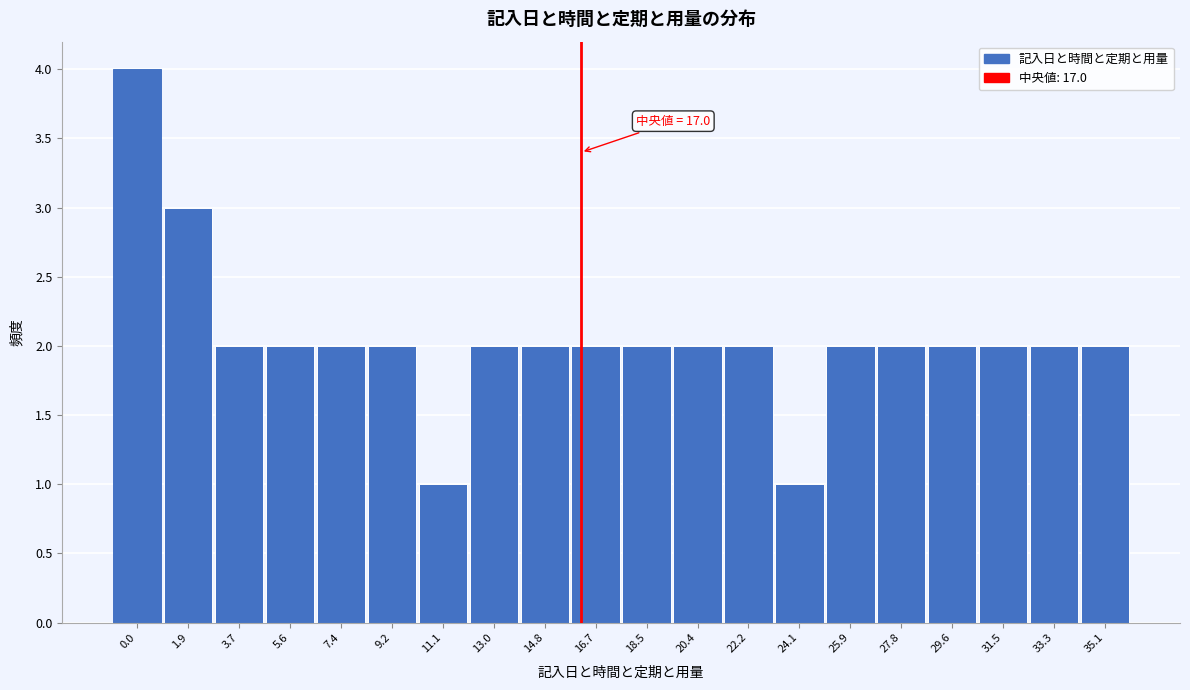

Reading left to right, extract all data points from this chart.

4	3	2	2	2	2	1	2	2	2	2	2	2	1	2	2	2	2	2	2